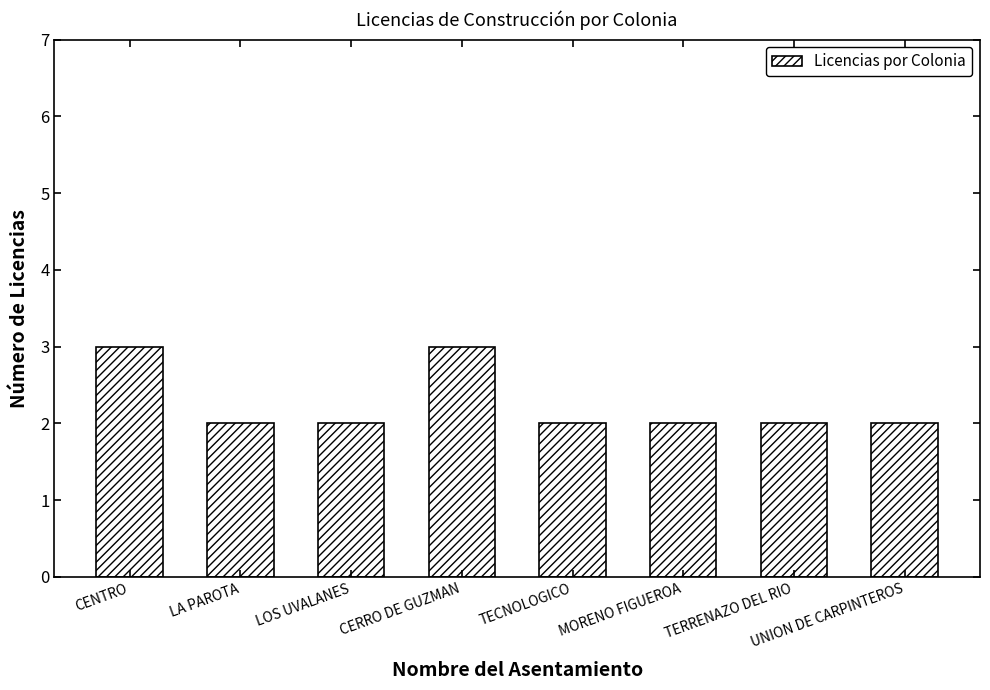

Reading left to right, list all the values displayed in this chart.

3	2	2	3	2	2	2	2